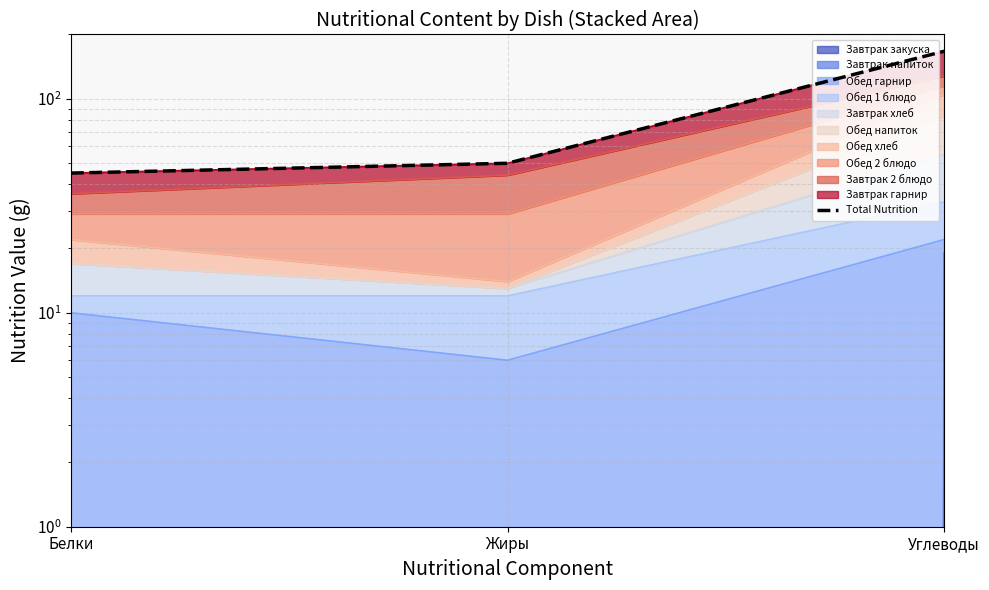

At which category does the chart reach its minimum across all series?

Белки